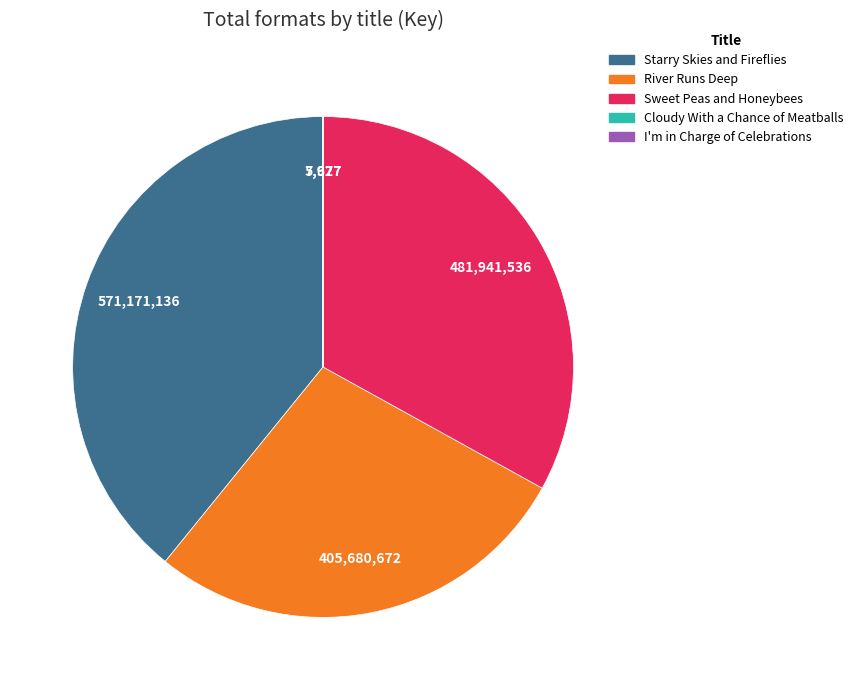

Between River Runs Deep and Starry Skies and Fireflies, which is larger?

Starry Skies and Fireflies